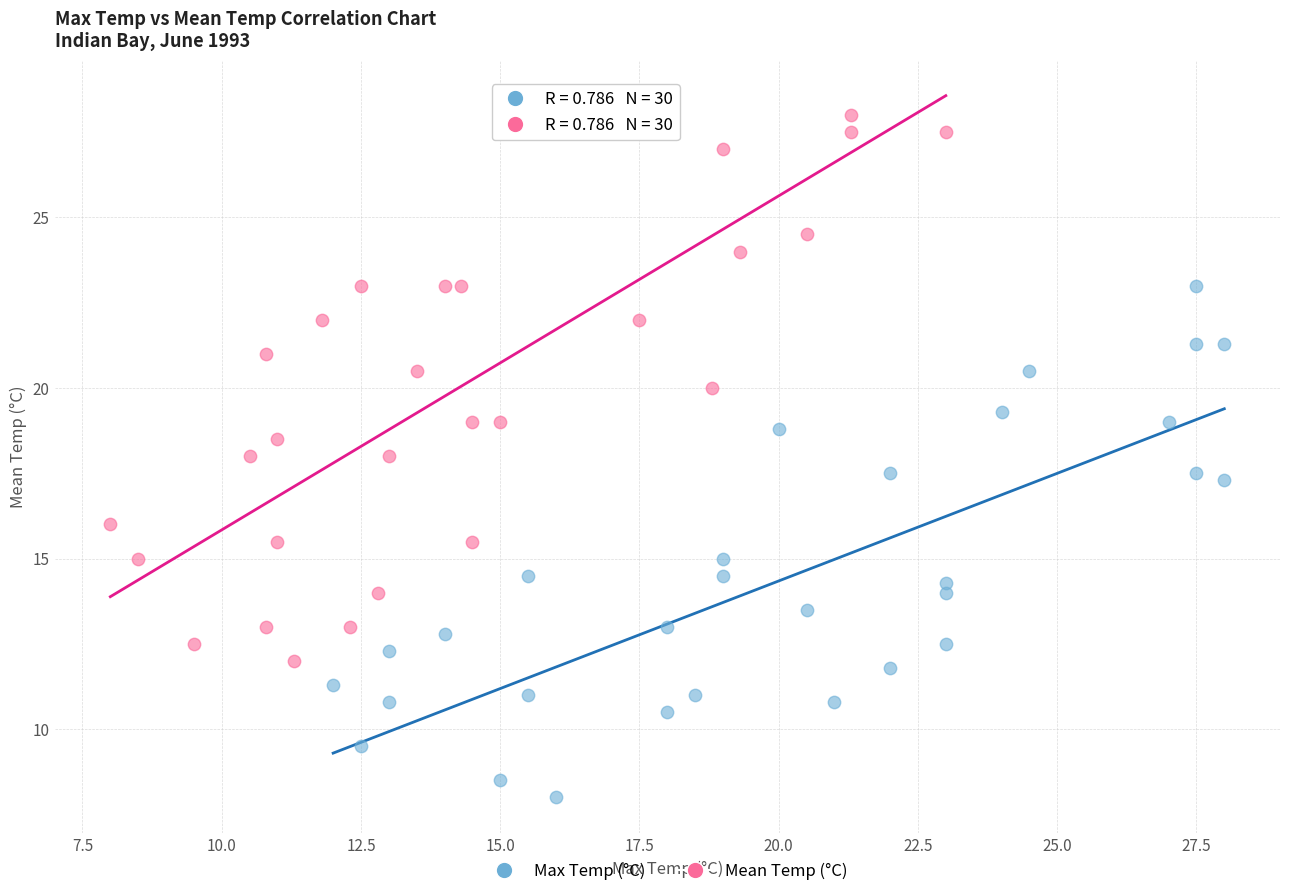

Which series has the largest Y range (max minus min)?

Mean Temp (°C)